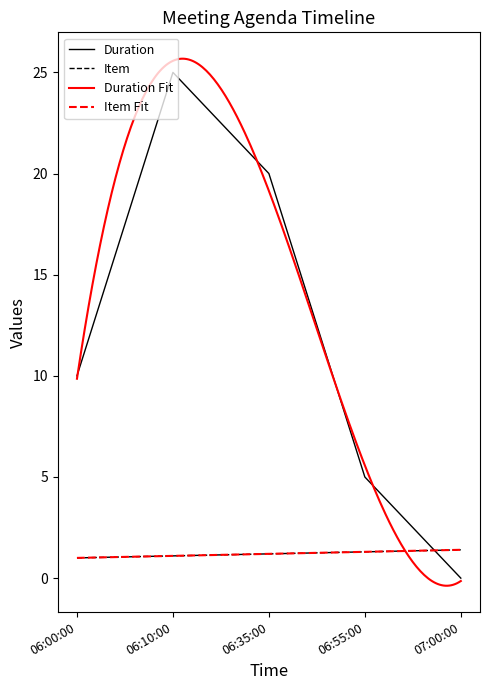

What is the difference between the second highest and minimum values in the Duration series?

20.0